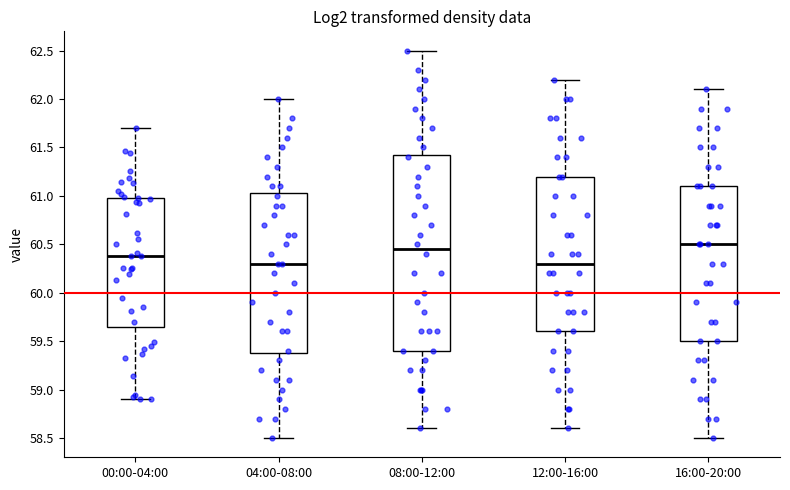

Reading left to right, transcribe this box plot: for each box, give where its median line is, the range the box spans, and where its two whiskers end, as read against the y-axis. The values are not printed on the chart, so give them approximately, as read against the axis.

00:00-04:00: median 60.40, box 59.65 to 61.00, whiskers 58.90 to 61.70
04:00-08:00: median 60.30, box 59.40 to 61.05, whiskers 58.50 to 62.00
08:00-12:00: median 60.45, box 59.40 to 61.45, whiskers 58.60 to 62.50
12:00-16:00: median 60.30, box 59.60 to 61.20, whiskers 58.60 to 62.20
16:00-20:00: median 60.50, box 59.50 to 61.10, whiskers 58.50 to 62.10